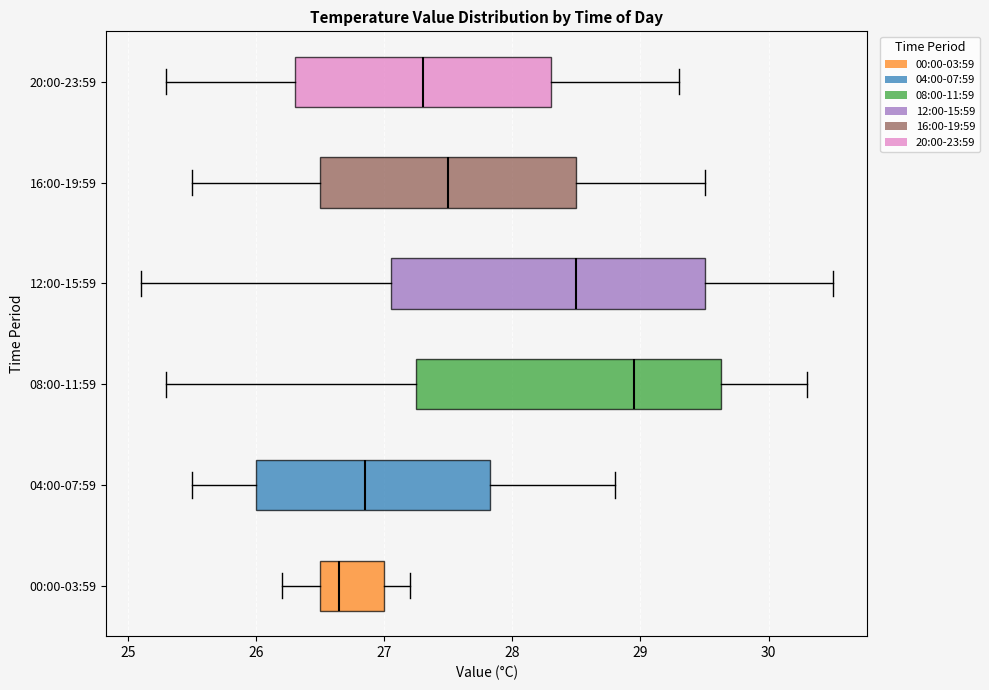

Where does the left whisker of the box for 12:00-15:59 end on the x-axis? The values are not printed on the chart, so give them approximately, as read against the axis.

25.1